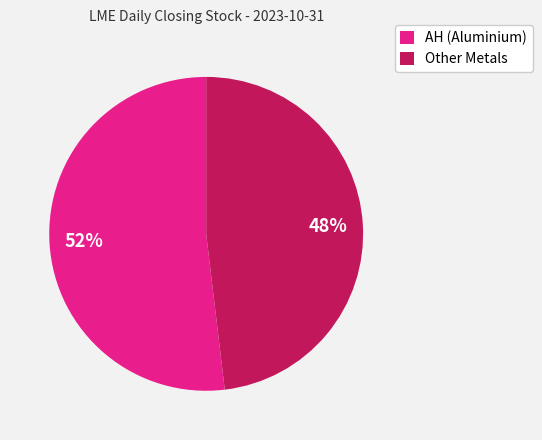

To the nearest percent, what is the average slice percentage?

50%